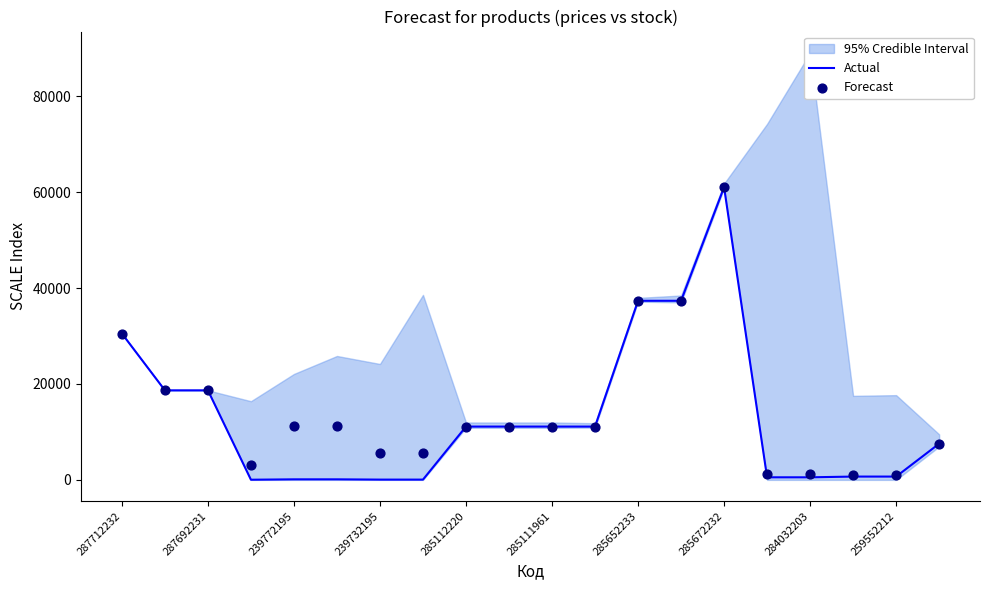

Is it true that Actual equals 113.3 at 239772195?

True